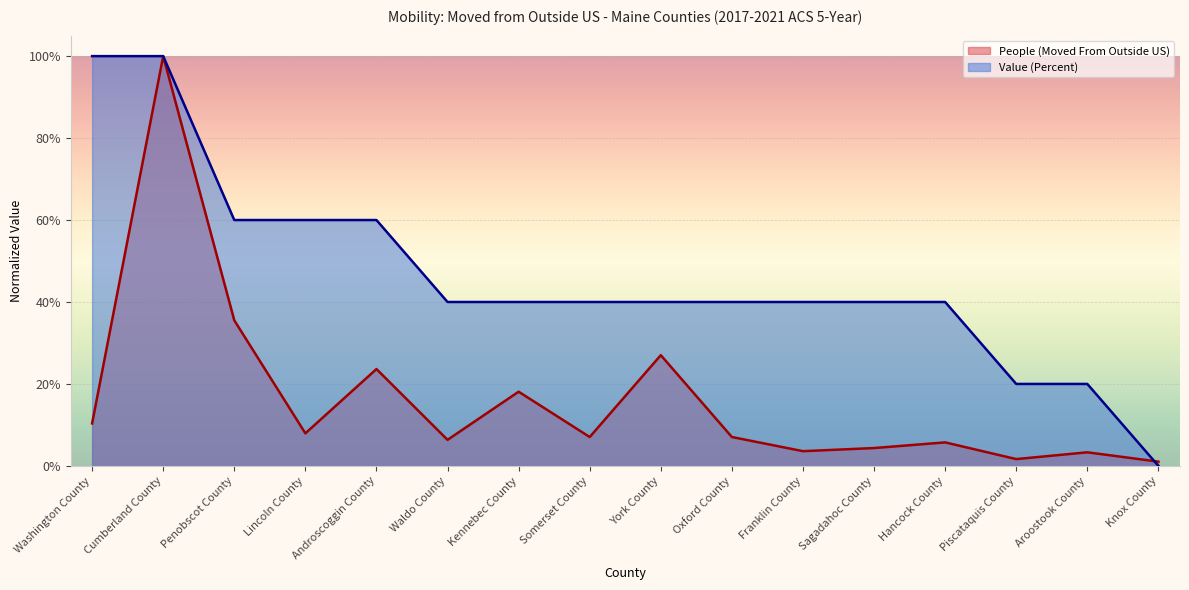

What is the label of the 1st point from the right?

Knox County